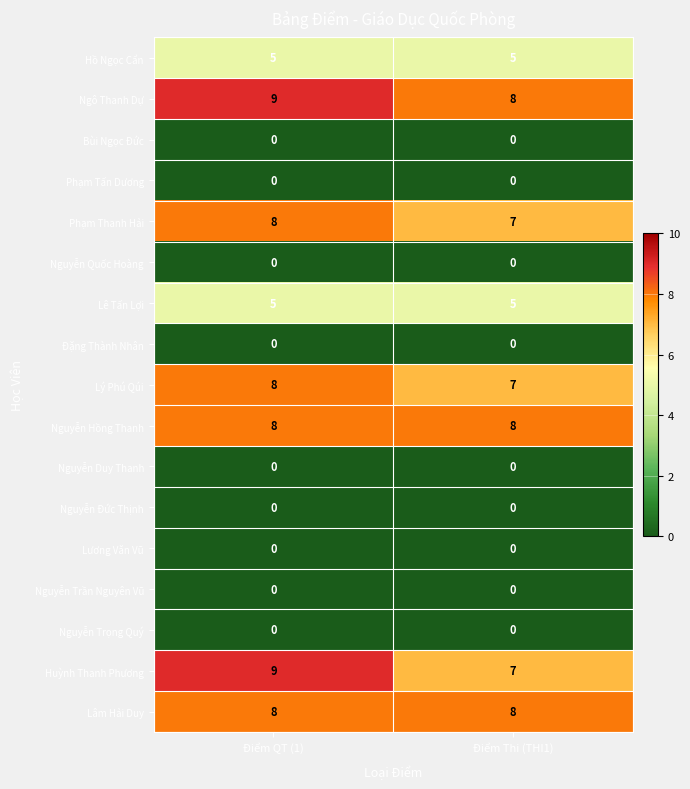

What is the average value of the Huỳnh Thanh Phương series?

8